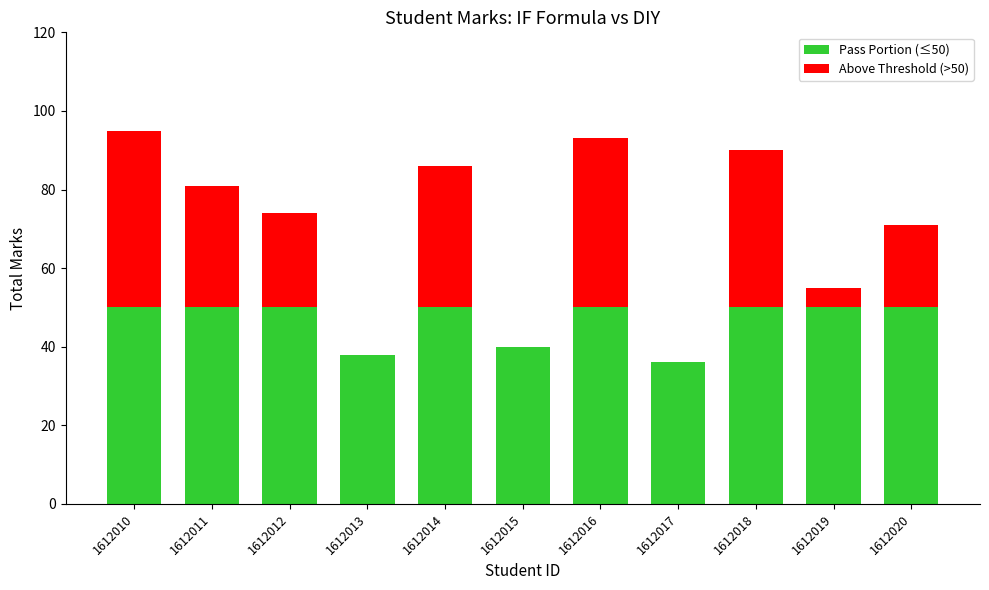

The Pass Portion series shows 62 at 1612017. True or false?

False